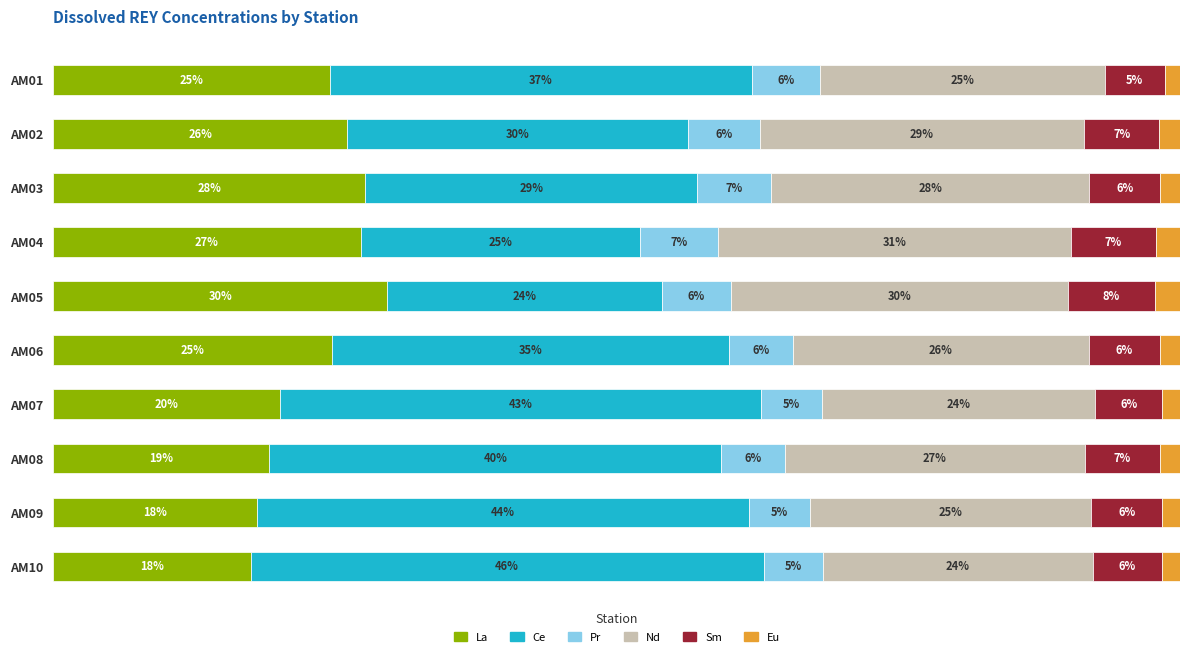

Which category has the highest value in the La series?

AM05